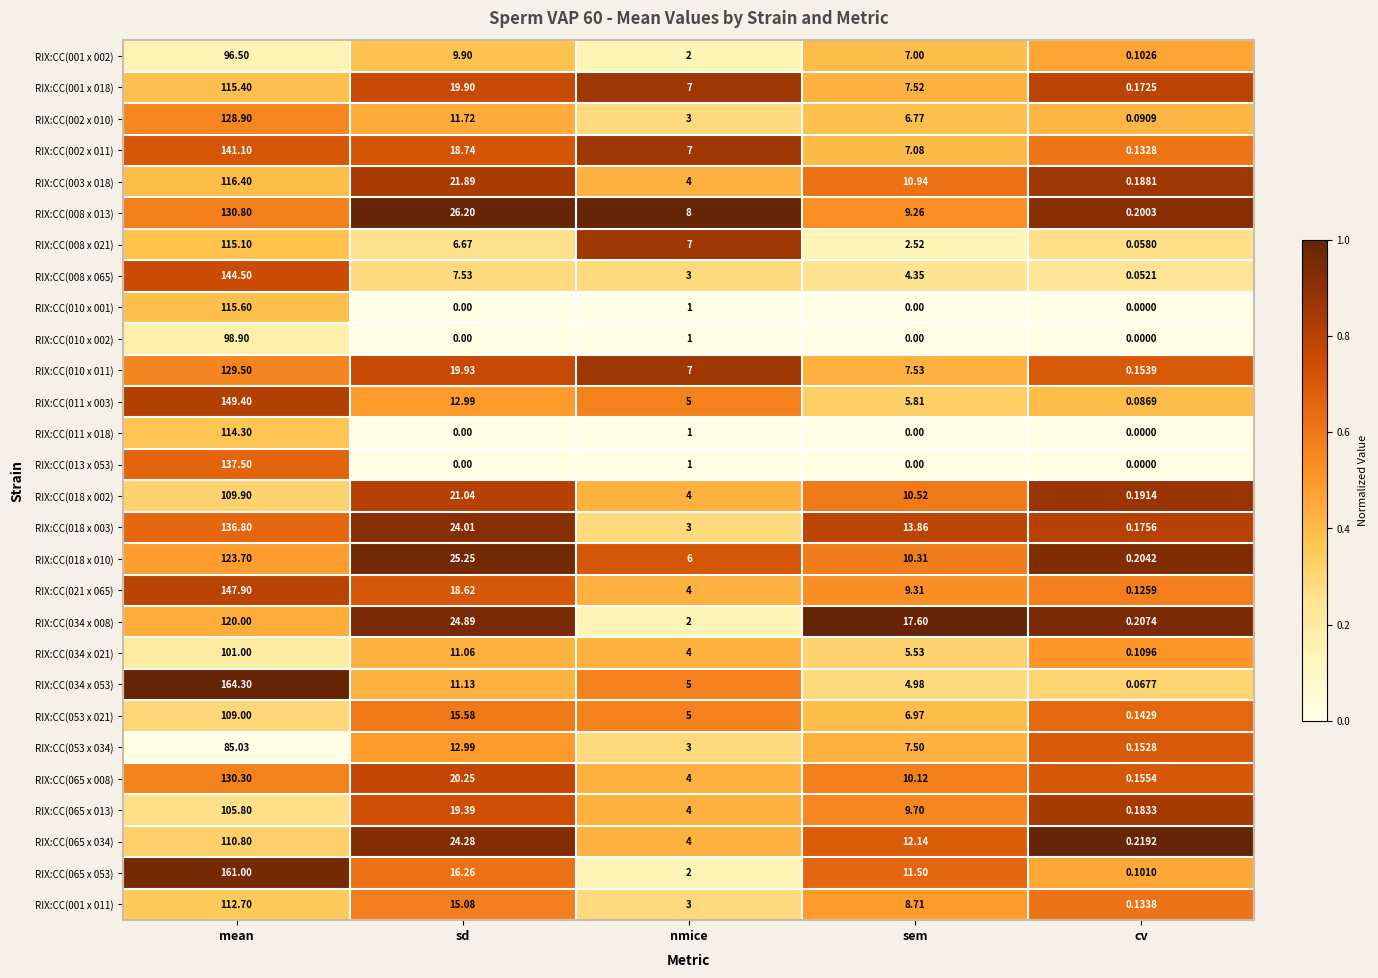

Which category has the highest value in the RIX:CC(065 x 034) series?

mean